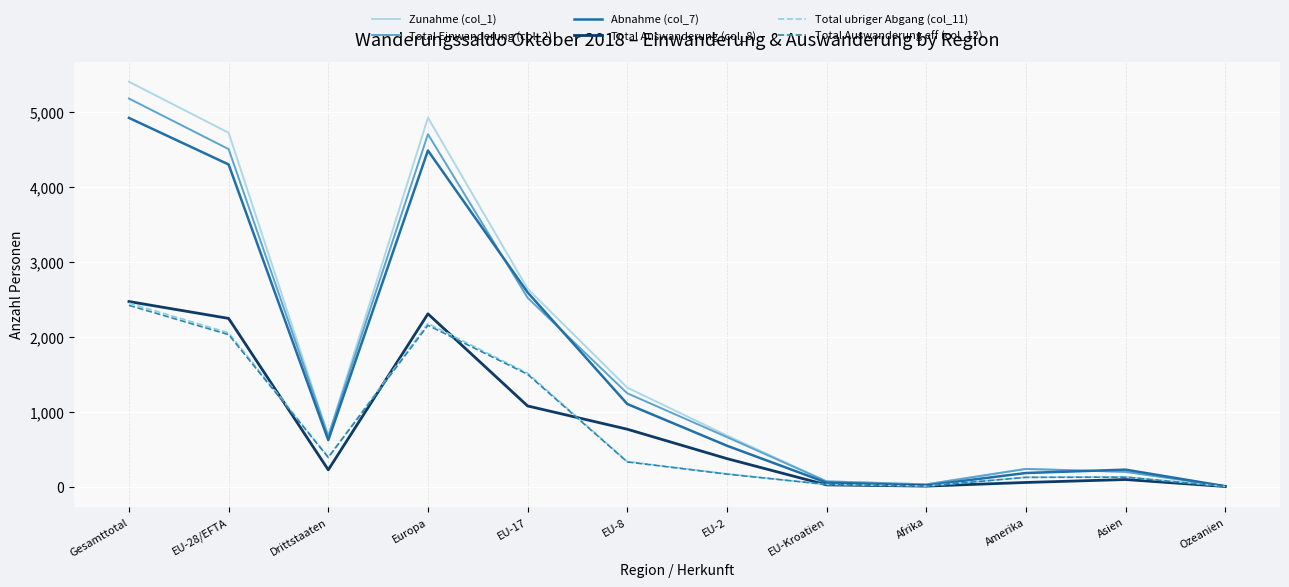

Which series has the largest range (max minus min)?

Zunahme (col_1)